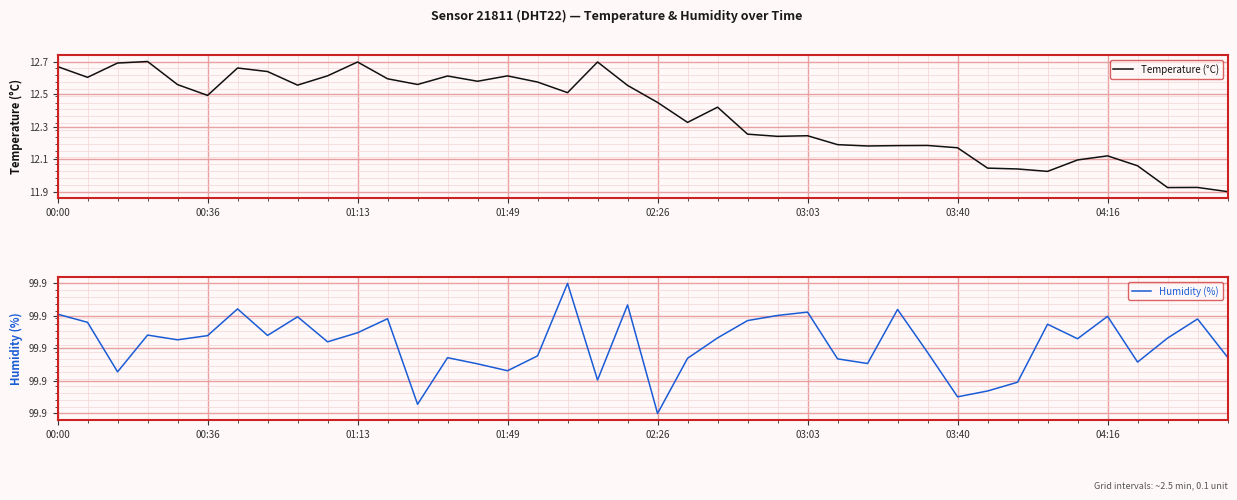

At how many categories does at least one series exceed 16?

40